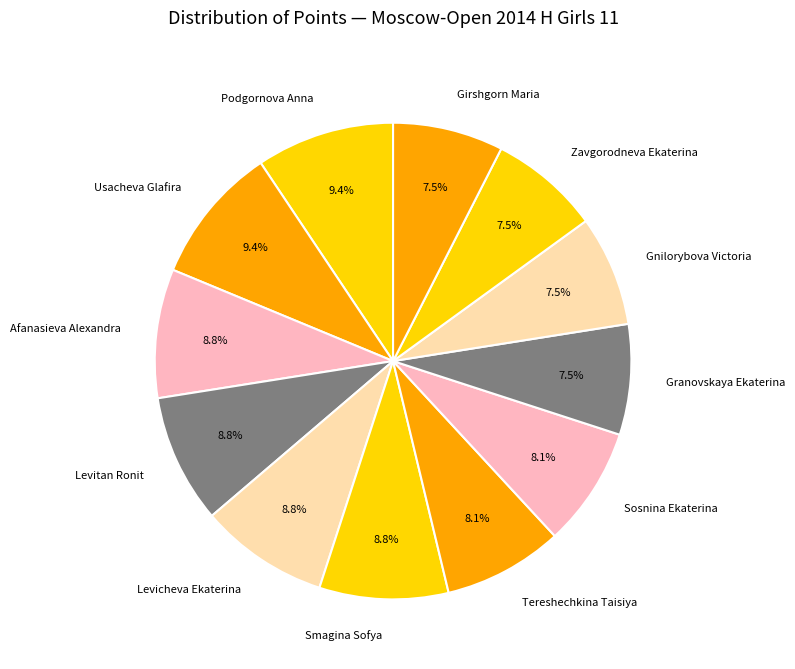

The Usacheva Glafira slice represents 9% of the pie. True or false?

True